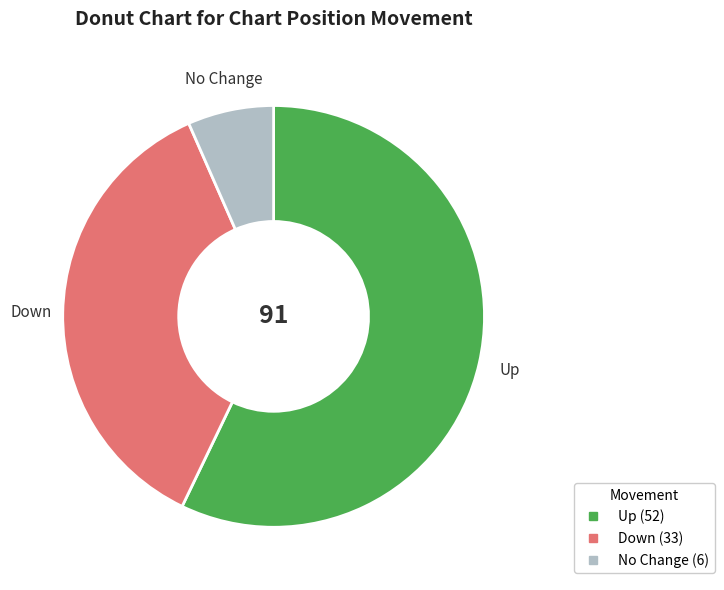

Is there a majority slice in this chart?

Yes